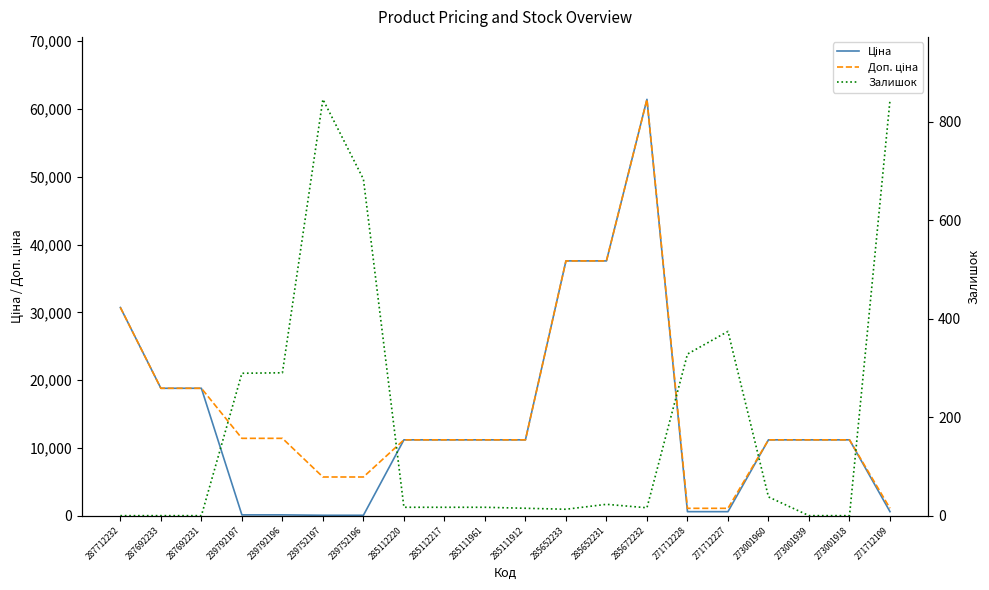

At 285111912, list the series in order from smallest to largest.

Залишок, Ціна, Доп. ціна